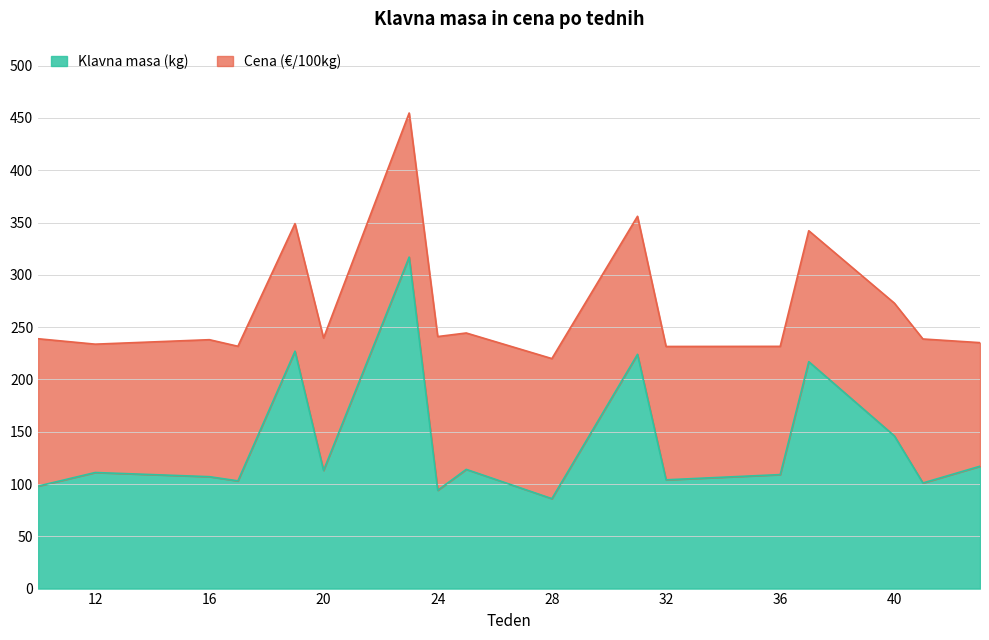

Rank the categories by value from lowest to highest.

28, 24, 10, 41, 17, 32, 16, 36, 12, 20, 25, 43, 40, 37, 31, 19, 23